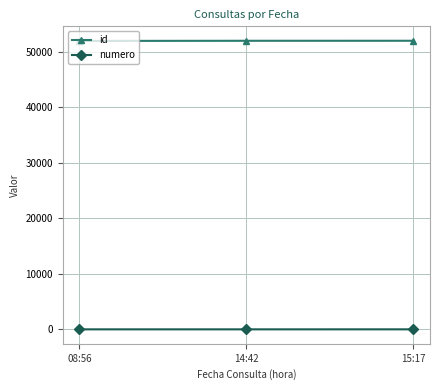

List the series in order of their peak value, lowest first.

numero, id